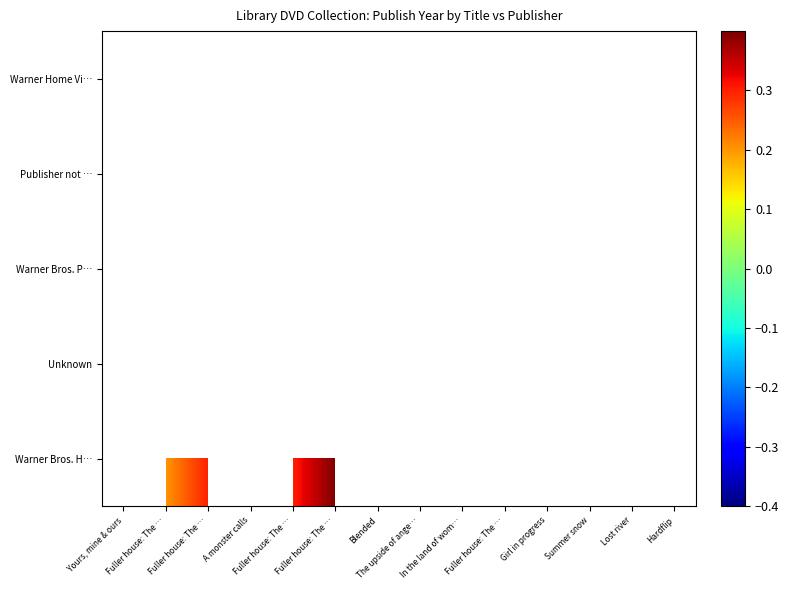

Count the number of categories in the chart.

14